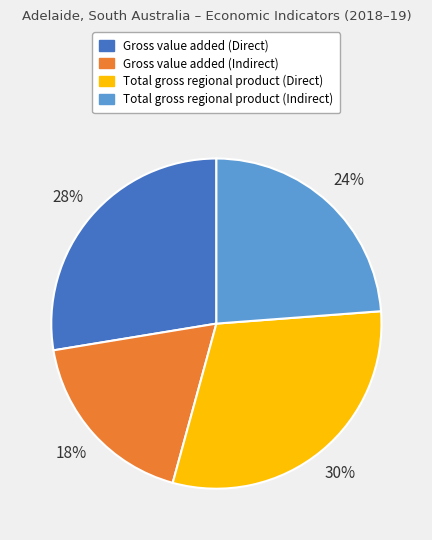

Is the sum of Total gross regional product (Indirect) and Gross value added (Indirect) greater than half?

No